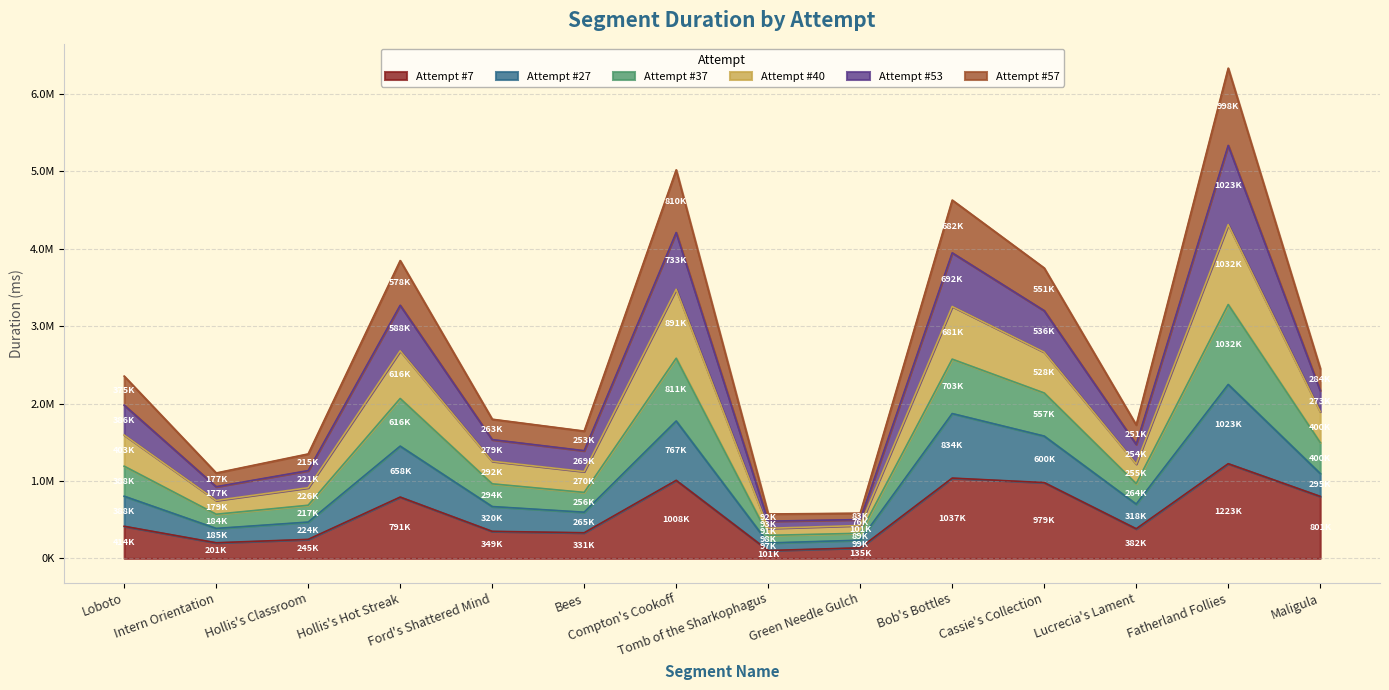

What is the label of the 2nd point from the right?

Fatherland Follies